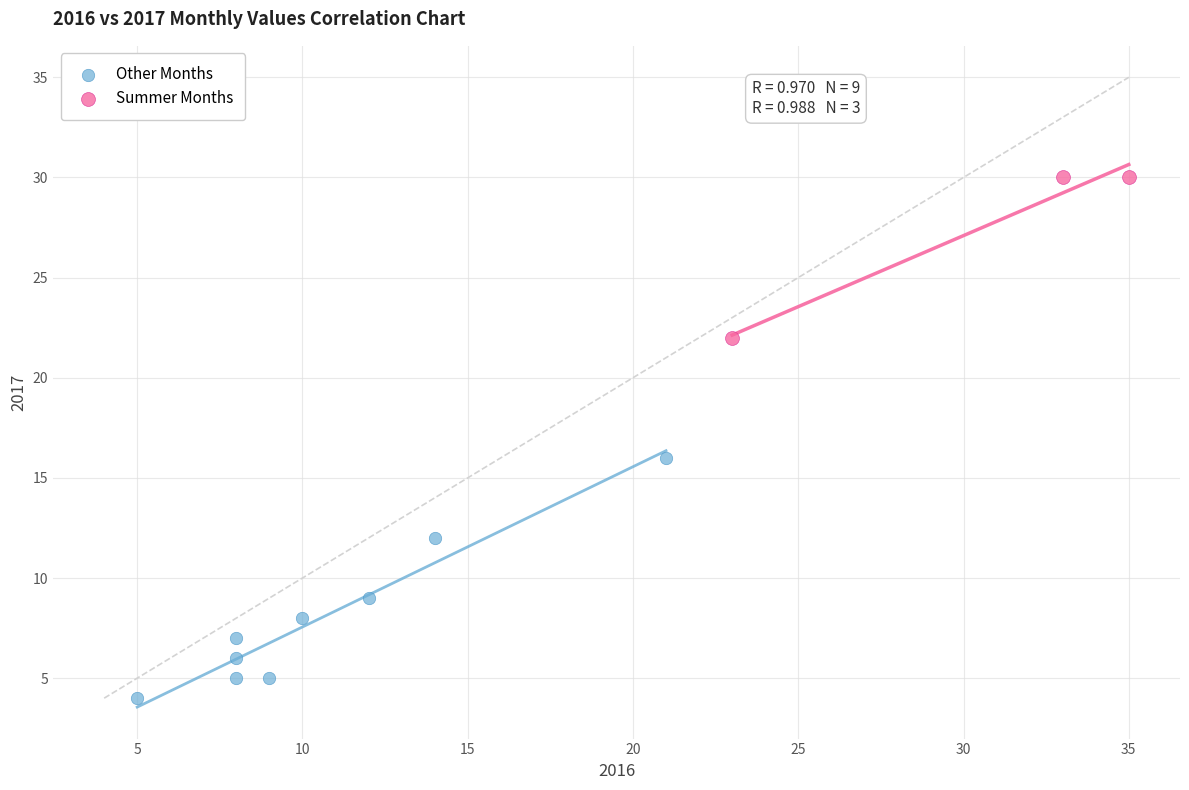

Which series reaches the maximum Y coordinate?

Summer Months